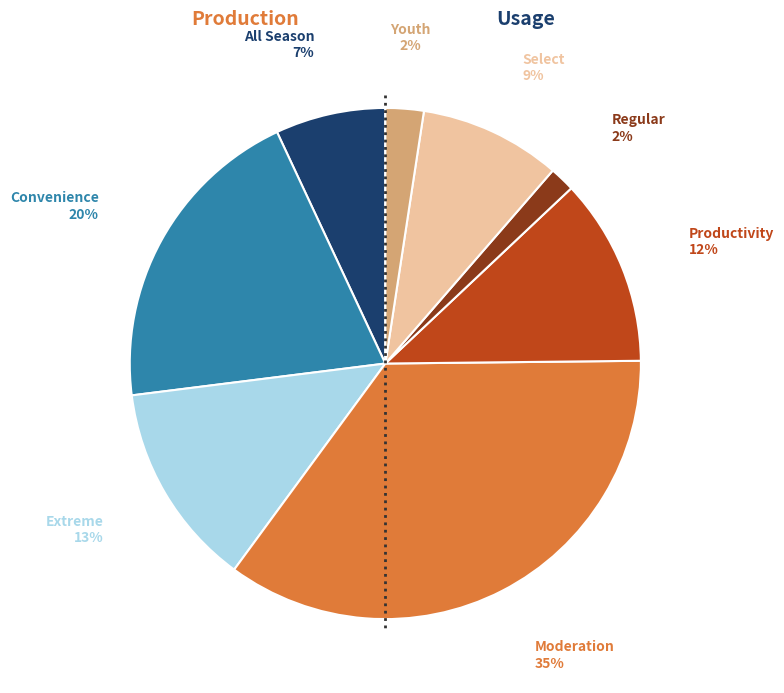

Is there a majority slice in this chart?

No